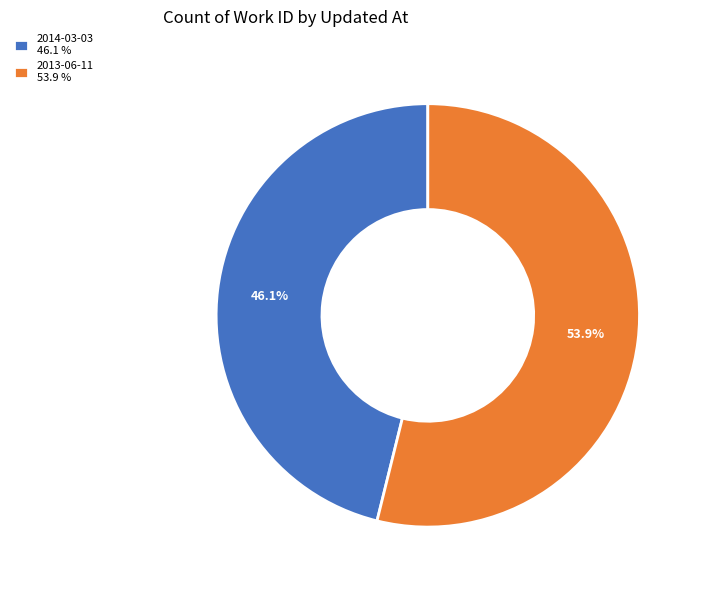

What portion of the pie excludes 2014-03-03?

53.9%